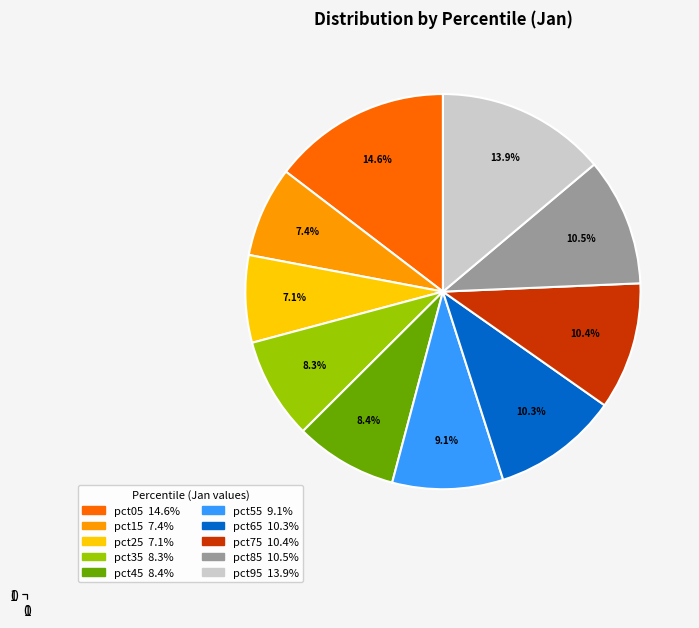

Does pct95 represent more than half of the total?

No